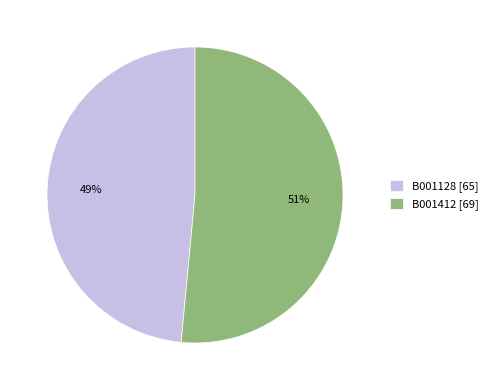

What percentage is the B001412 slice, to the nearest percent?

51%